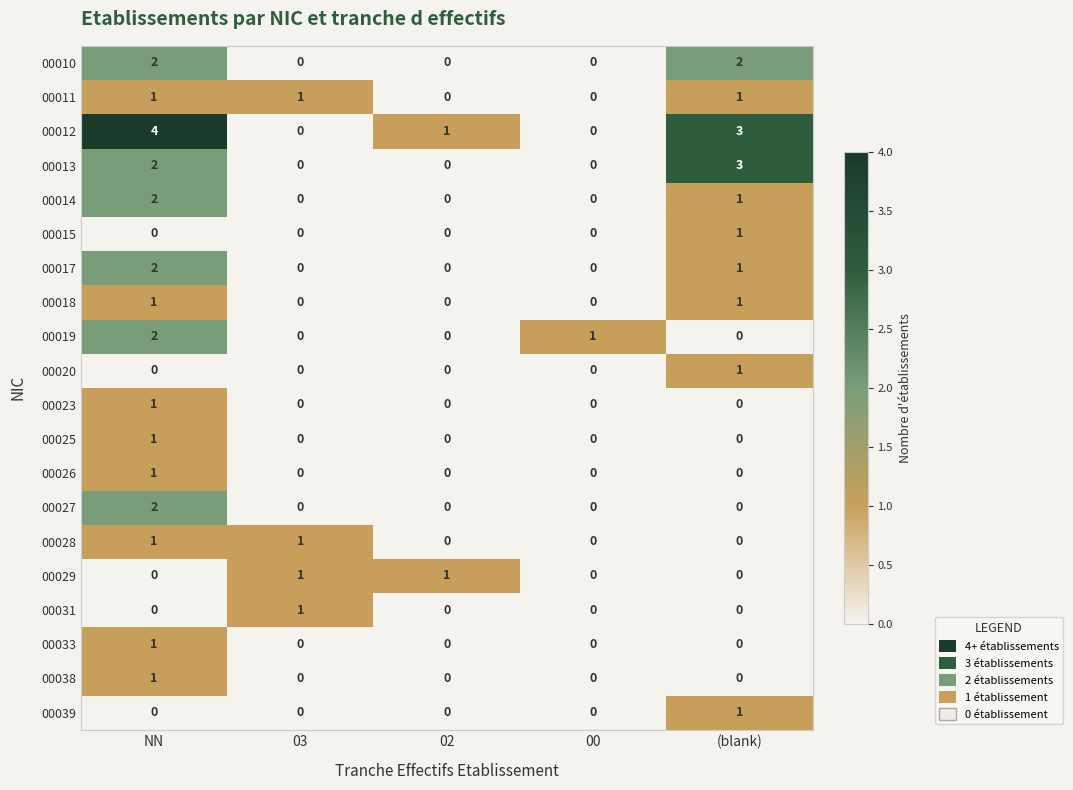

How many data points does each series have?

5